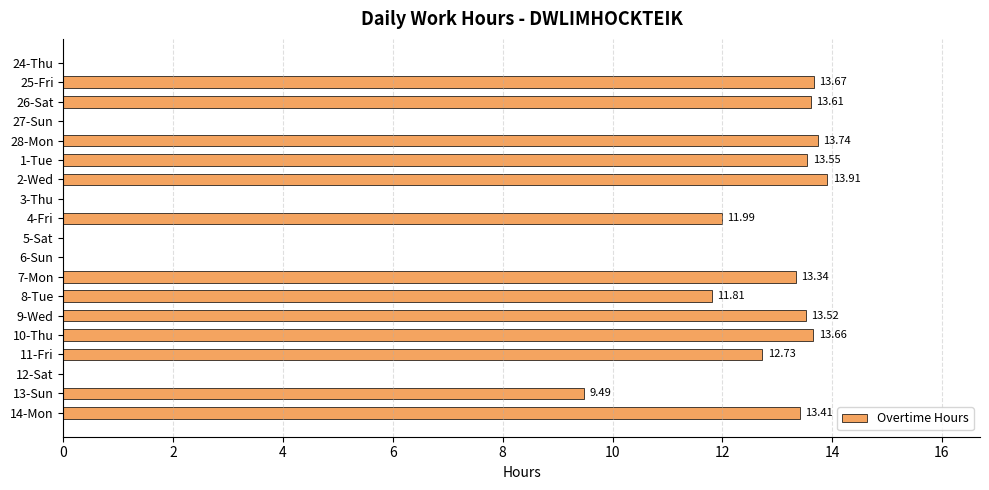

What is the sum of all values?

168.4